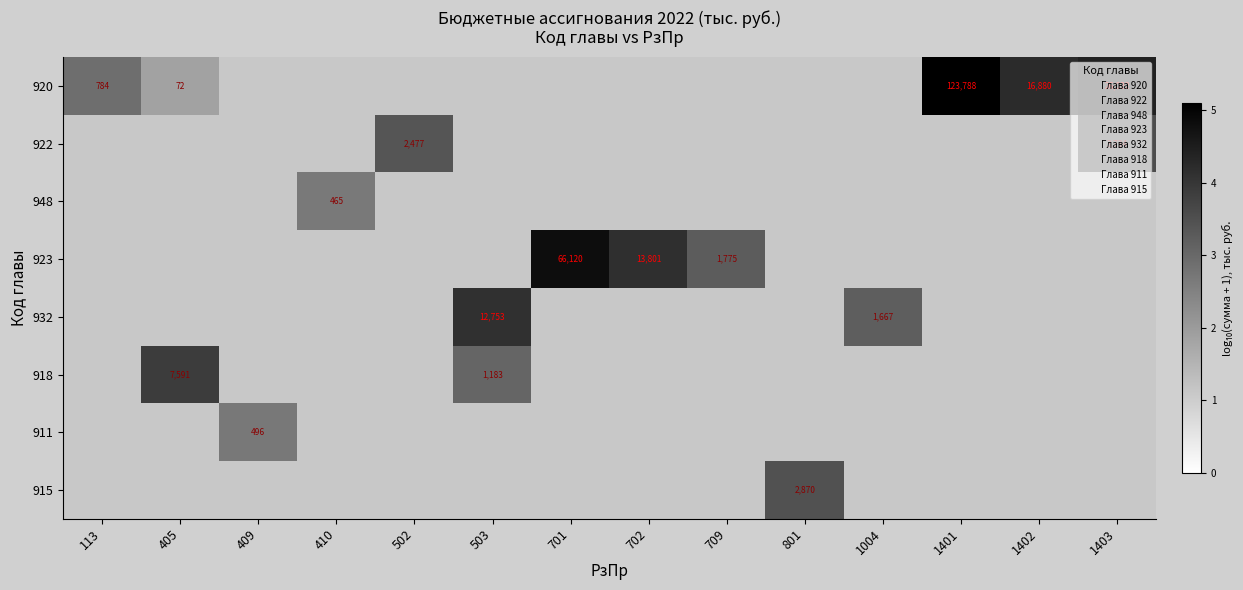

What is the spread (max minus min) of values at 405?

3.9